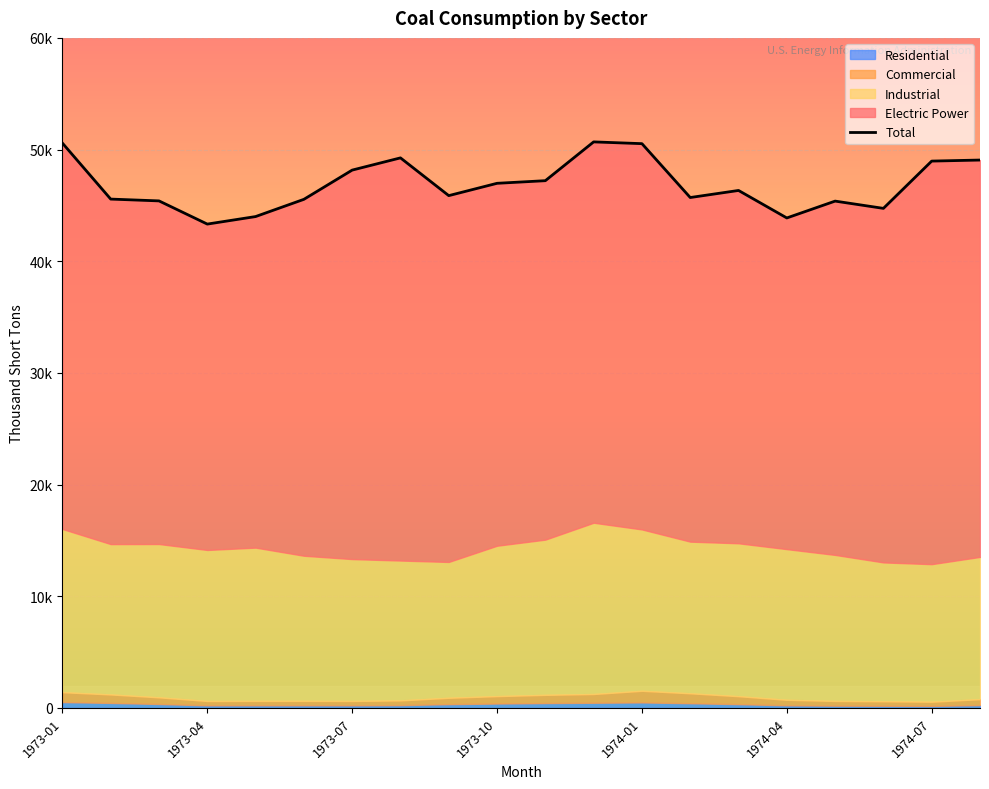

Read the value at 19.

49061.1